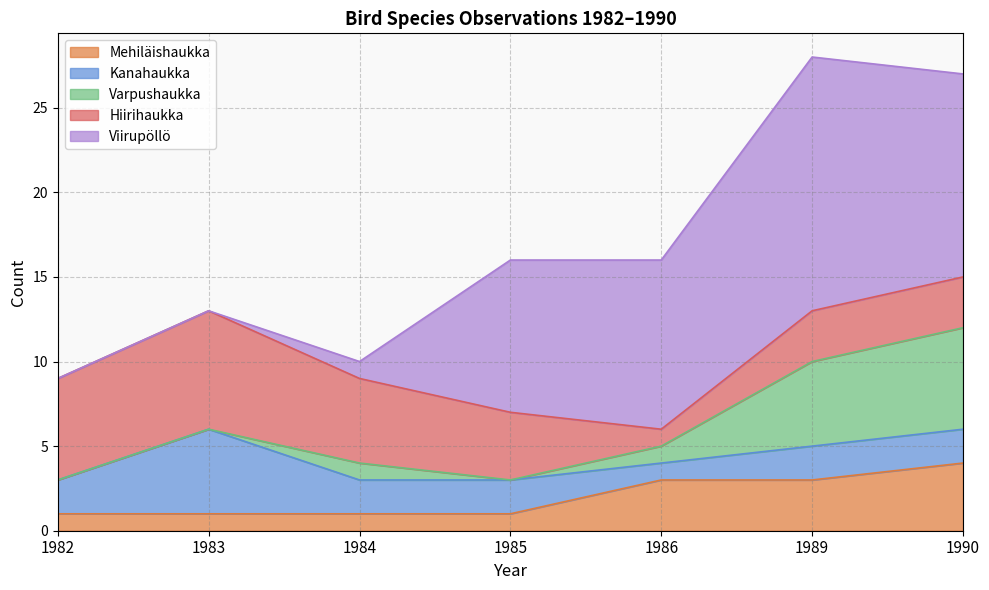

True or false: Mehiläishaukka and Varpushaukka cross at least once.

True